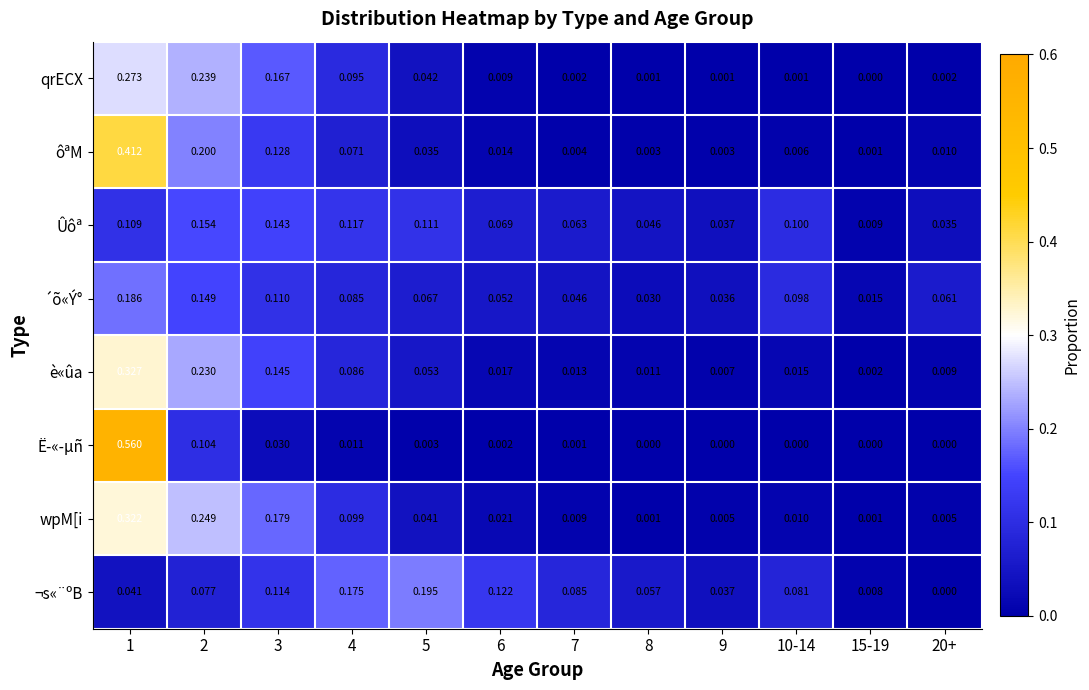

Which series has the largest total across all categories?

Ûôª